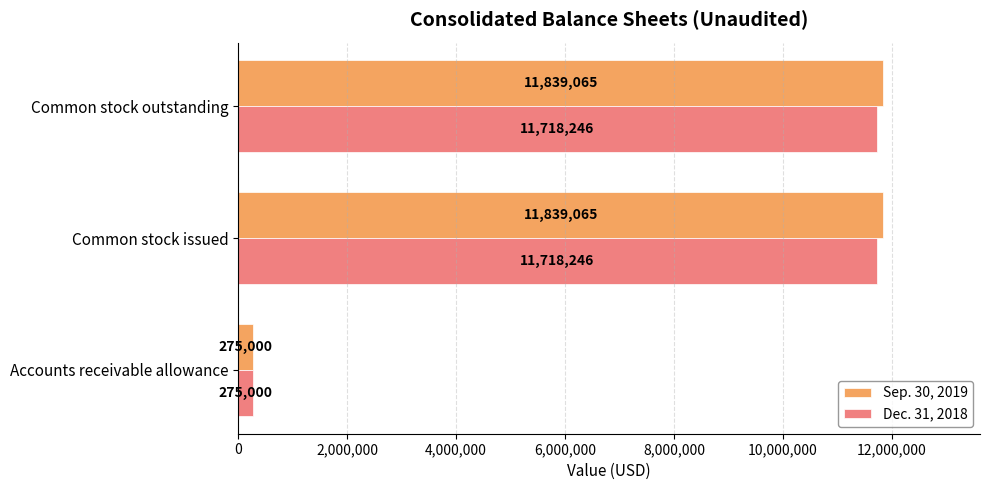

True or false: Sep. 30, 2019 has a value of 11839065 at Common stock issued.

True